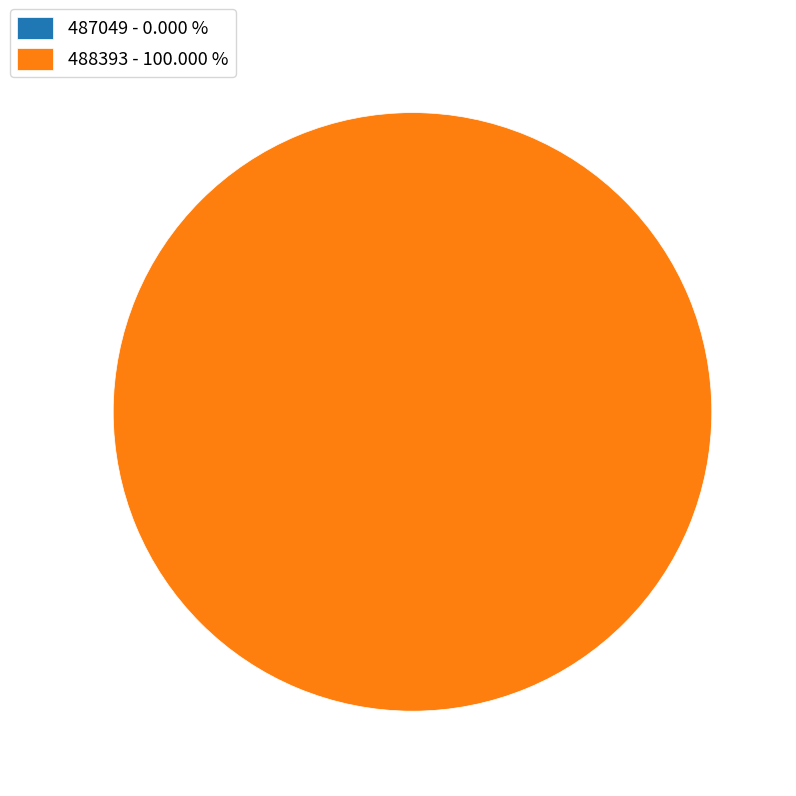

What is the largest slice in the pie chart?

488393